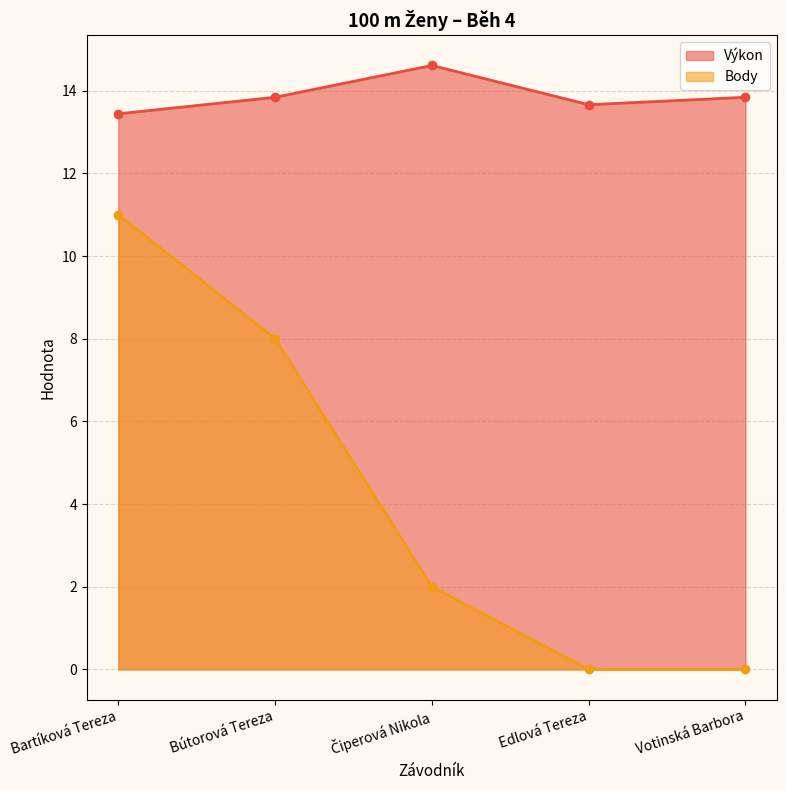

What is the maximum value shown in the chart?

14.6